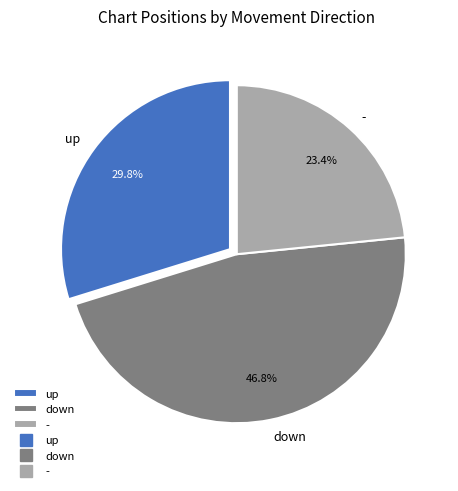

The down slice represents 47% of the pie. True or false?

True